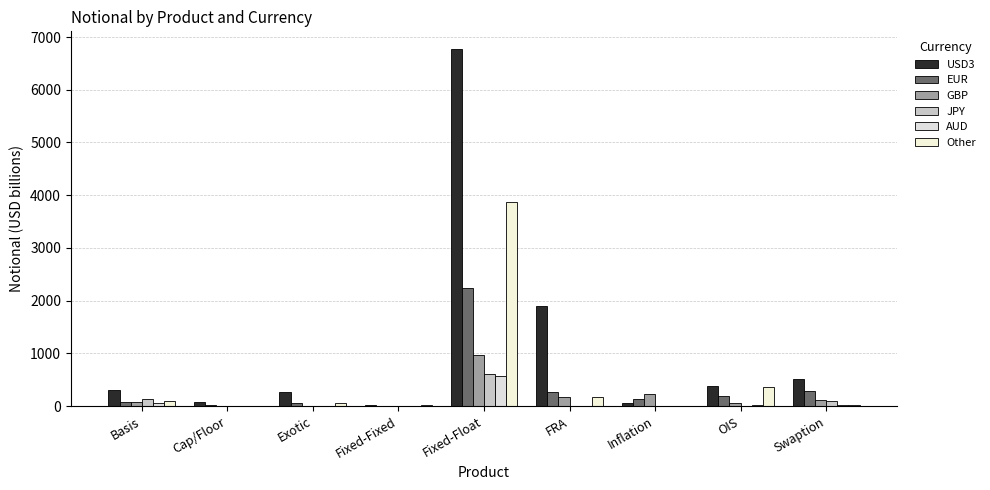

How many data points does each series have?

9